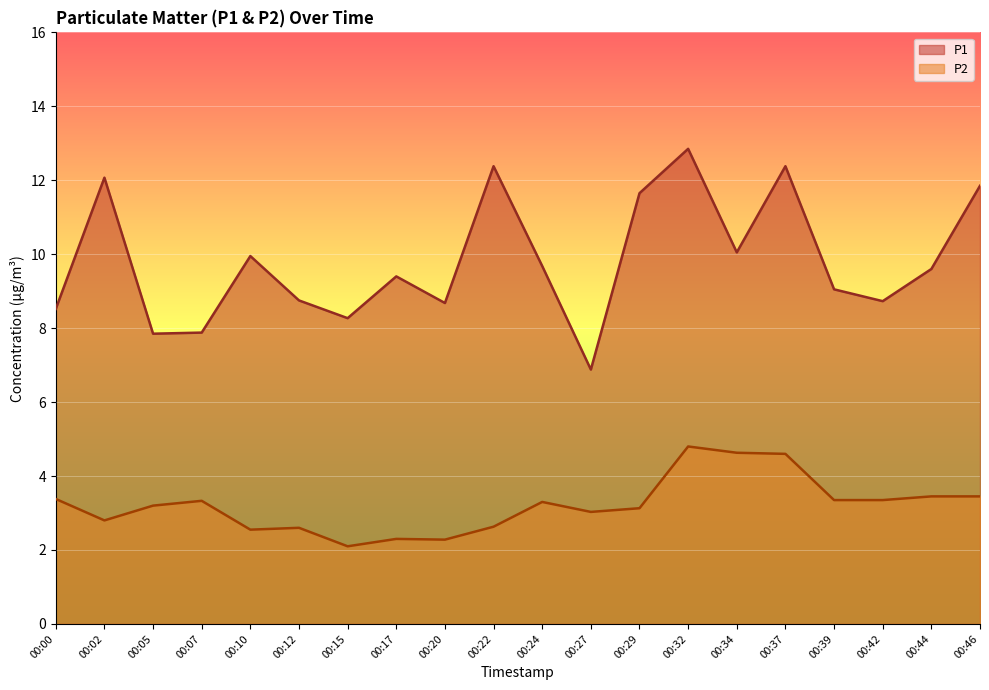

Which has a higher value, 00:42 or 00:39?

00:39